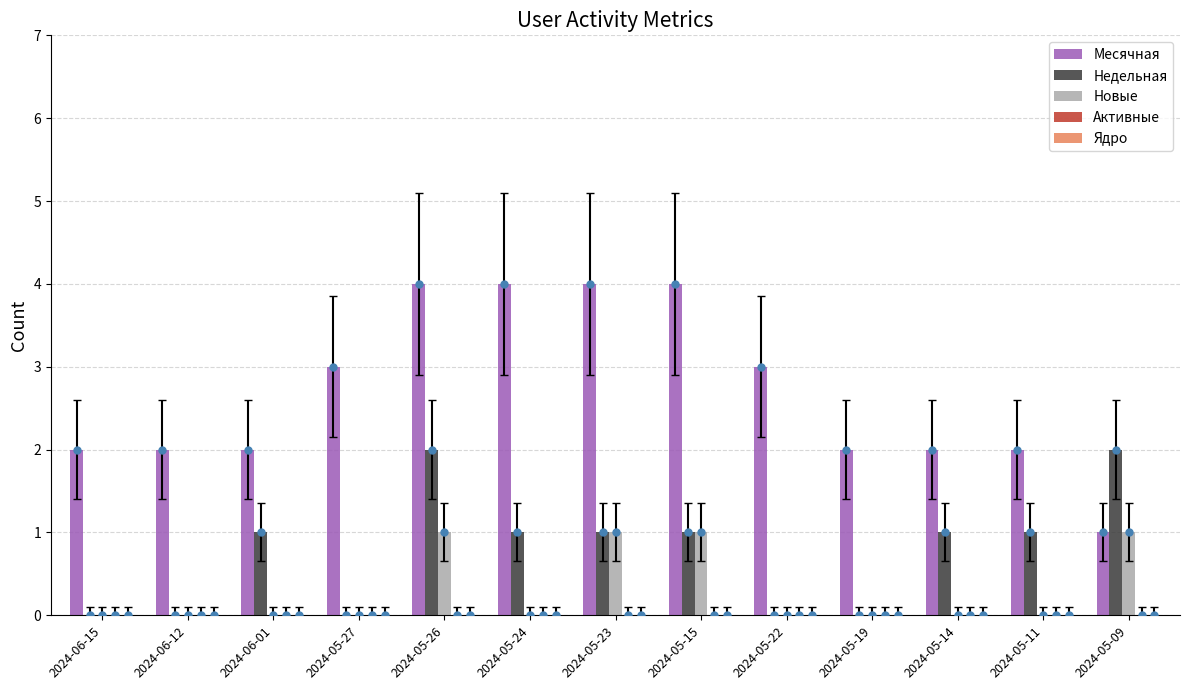

Between 2024-05-15 and 2024-05-22, which series saw the biggest shift?

Месячная